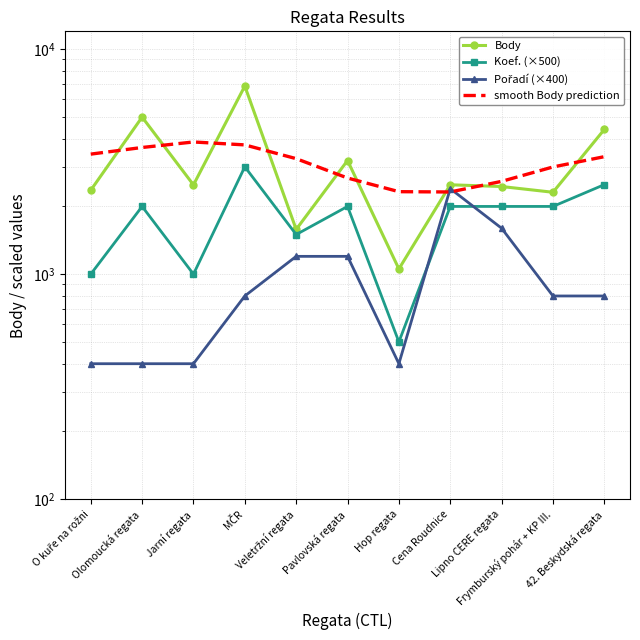

What is the average value of the Body series?

3108